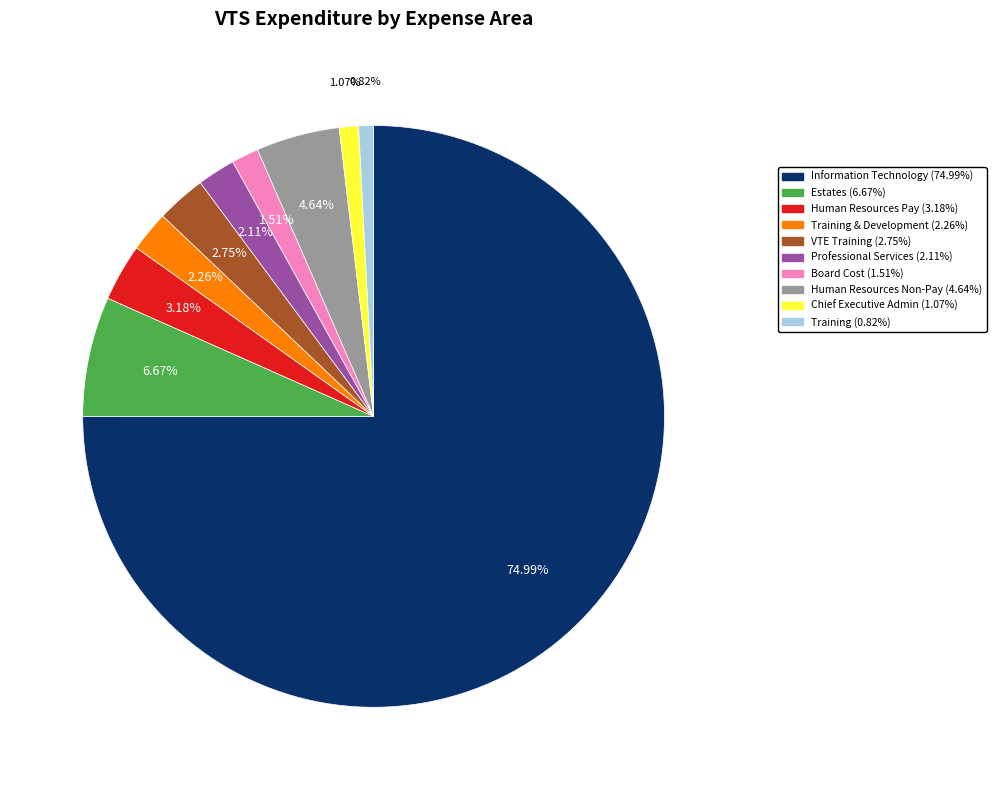

Does any single category account for the majority?

Yes